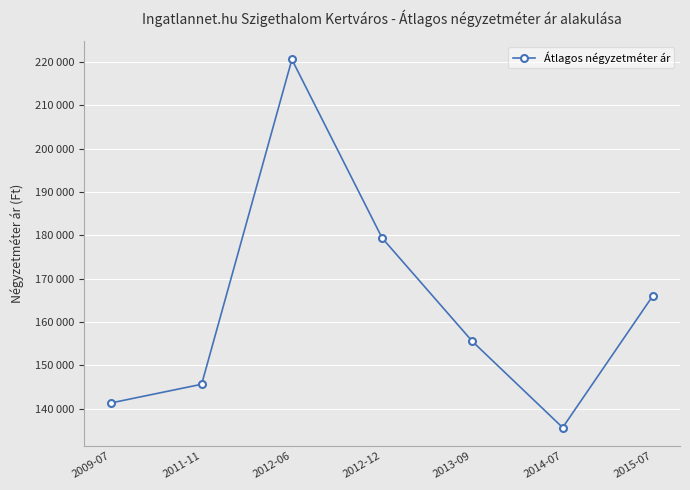

Where does the data first go above 155510?

2012-06